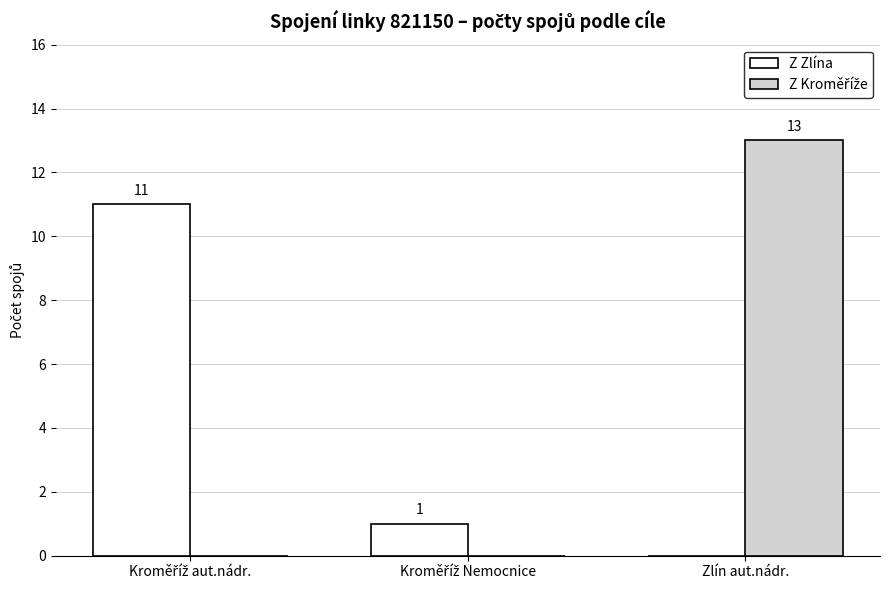

How many categories are shown in the chart?

3